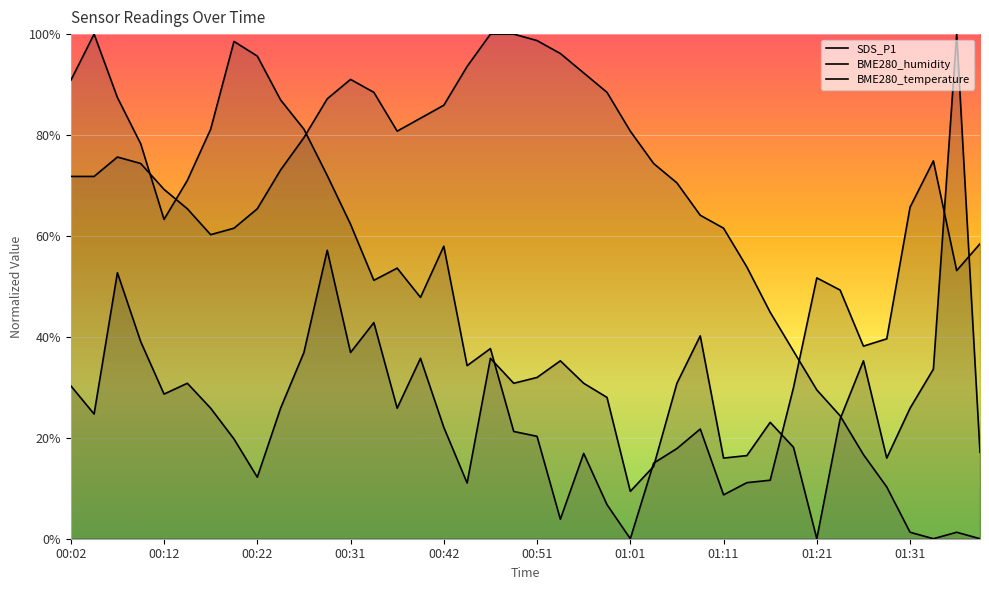

At 00:07, list the series in order from smallest to largest.

SDS_P1, BME280_temperature, BME280_humidity